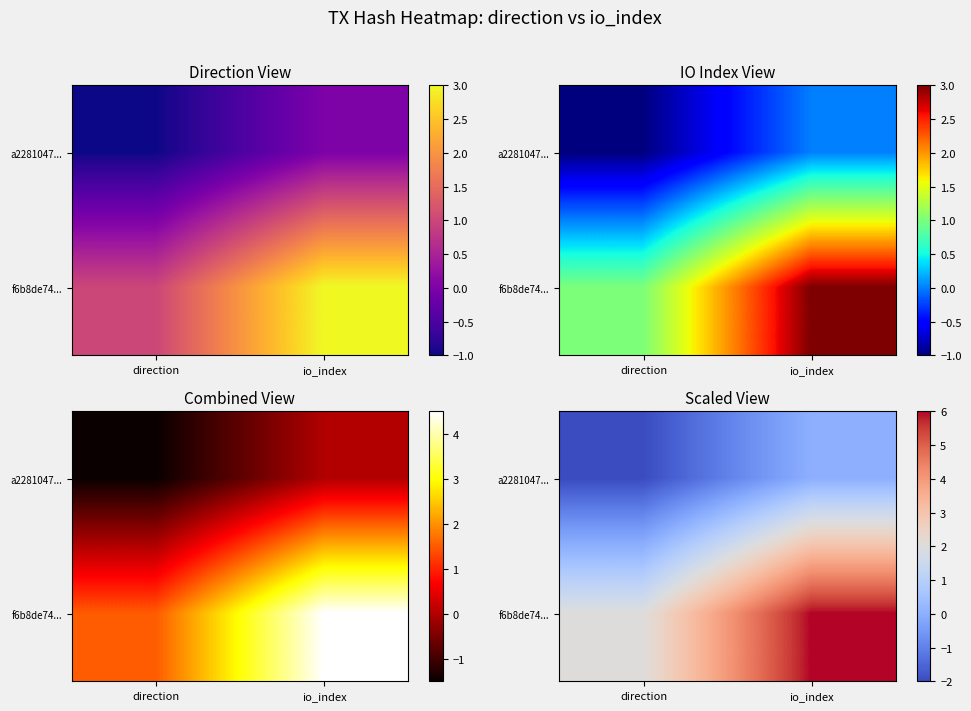

Which category has the lowest value in the a2281047... series?

direction